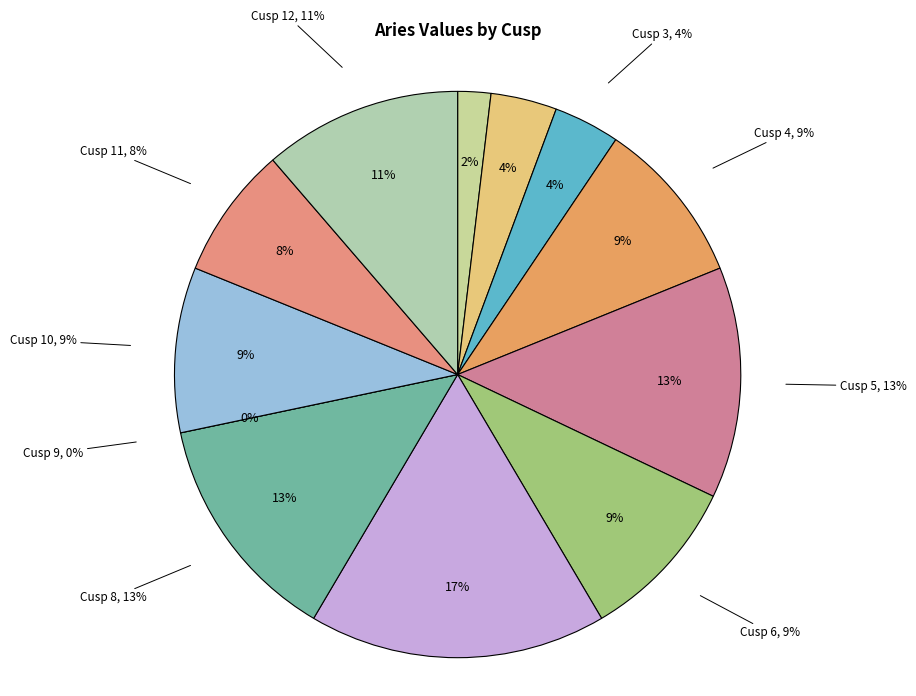

The Cusp 6 slice represents 23% of the pie. True or false?

False